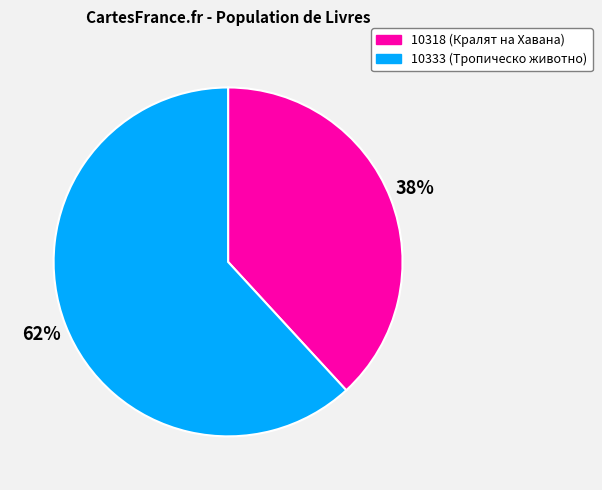

Does 10318 represent more than half of the total?

No